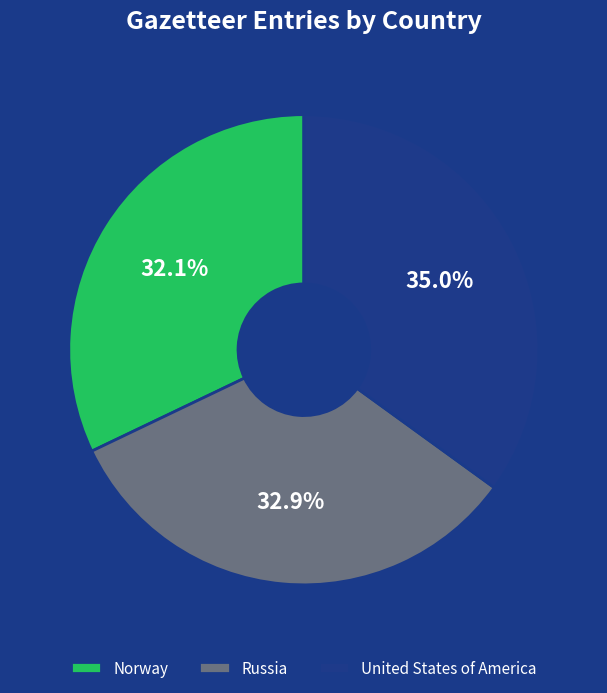

Between United States of America and Russia, which is larger?

United States of America